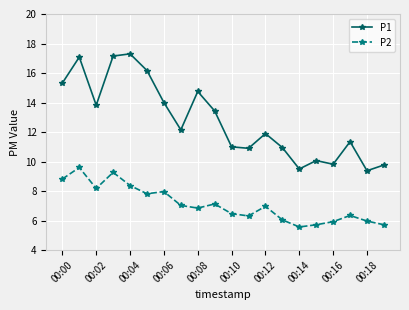

What is the difference between the maximum and minimum values in the P2 series?

4.0